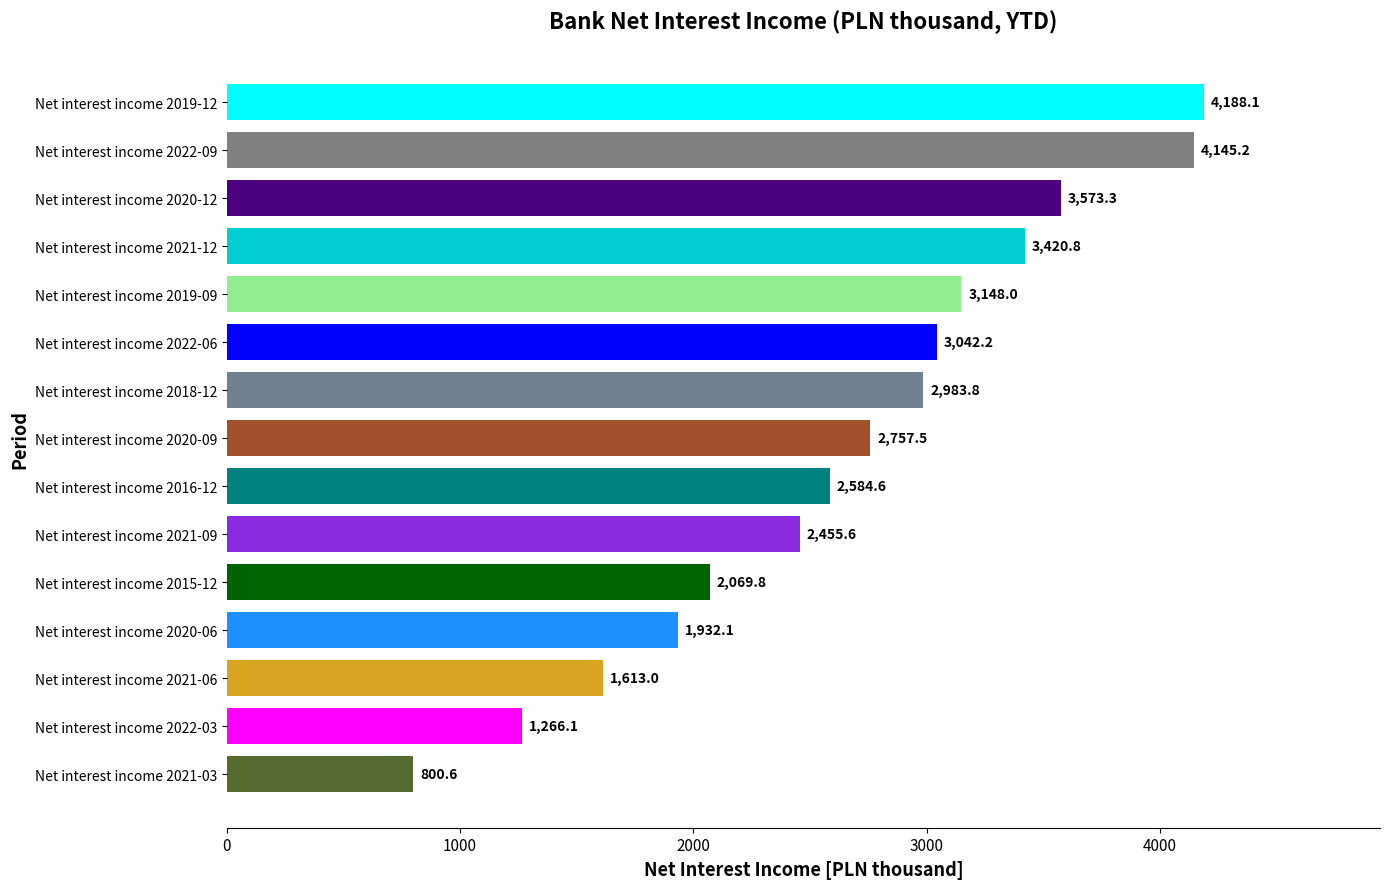

Reading top to bottom, list all the values displayed in this chart.

4188.1	4145.2	3573.3	3420.8	3148.0	3042.2	2983.8	2757.5	2584.6	2455.6	2069.8	1932.1	1613.0	1266.1	800.6